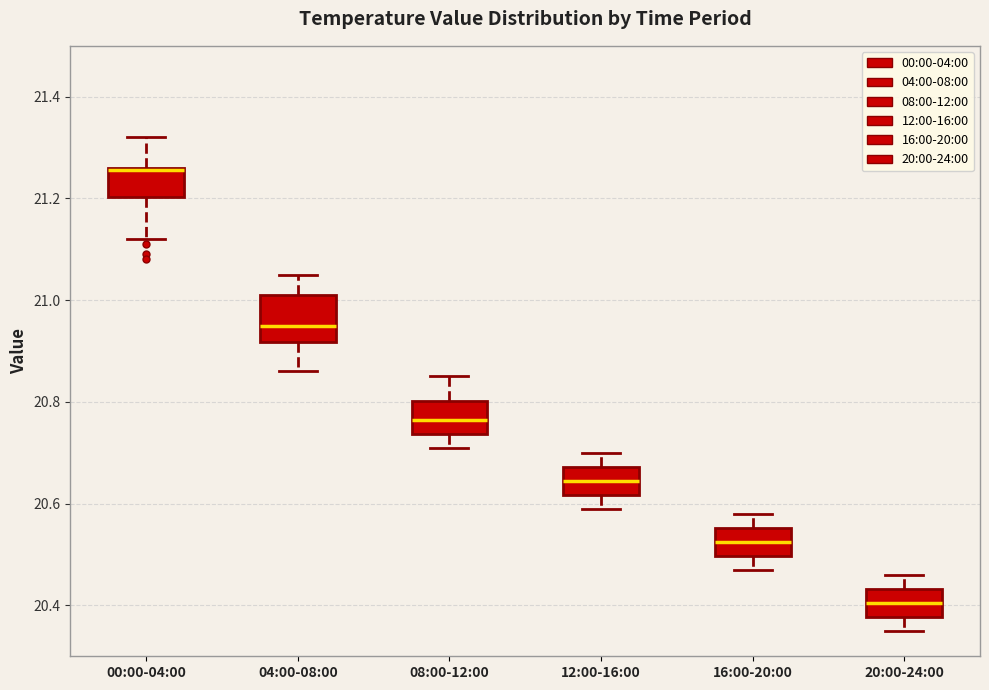

Reading left to right, transcribe this box plot: for each box, give where its median line is, the range the box spans, and where its two whiskers end, as read against the y-axis. The values are not printed on the chart, so give them approximately, as read against the axis.

00:00-04:00: median 21.26, box 21.20 to 21.26, whiskers 21.12 to 21.32
04:00-08:00: median 20.96, box 20.92 to 21.02, whiskers 20.86 to 21.06
08:00-12:00: median 20.76, box 20.74 to 20.80, whiskers 20.72 to 20.86
12:00-16:00: median 20.64, box 20.62 to 20.68, whiskers 20.60 to 20.70
16:00-20:00: median 20.52, box 20.50 to 20.56, whiskers 20.48 to 20.58
20:00-24:00: median 20.40, box 20.38 to 20.44, whiskers 20.36 to 20.46